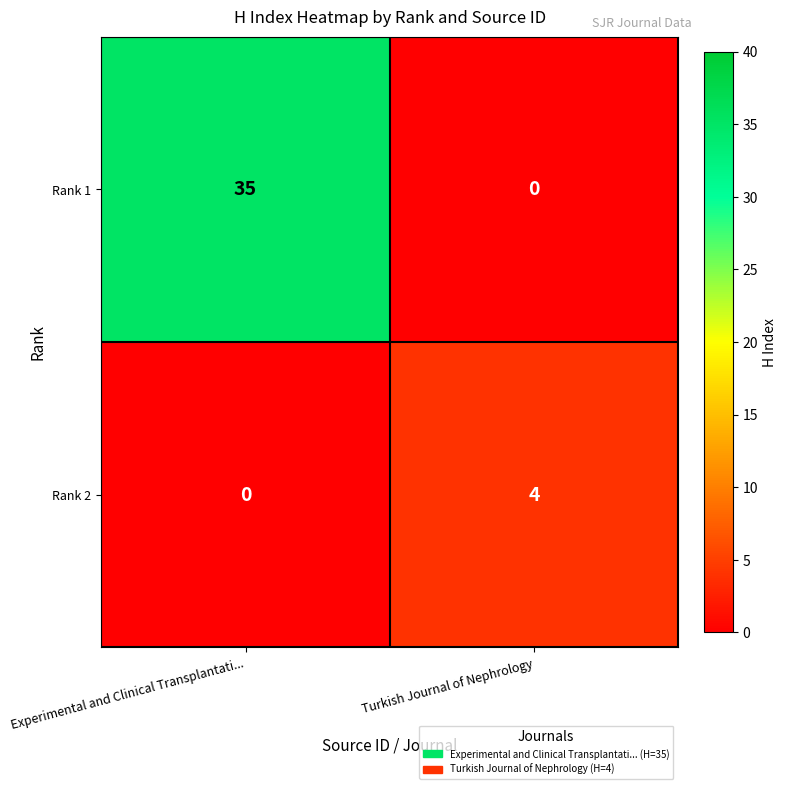

Which series has the largest range (max minus min)?

Rank 1